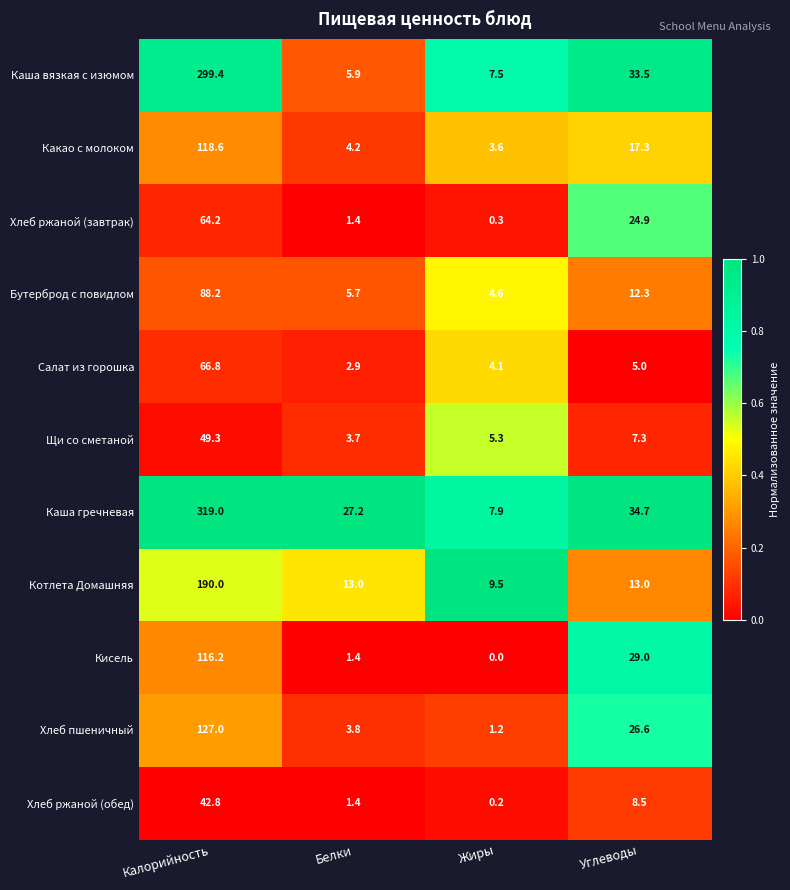

At which category does the chart reach its minimum across all series?

Жиры